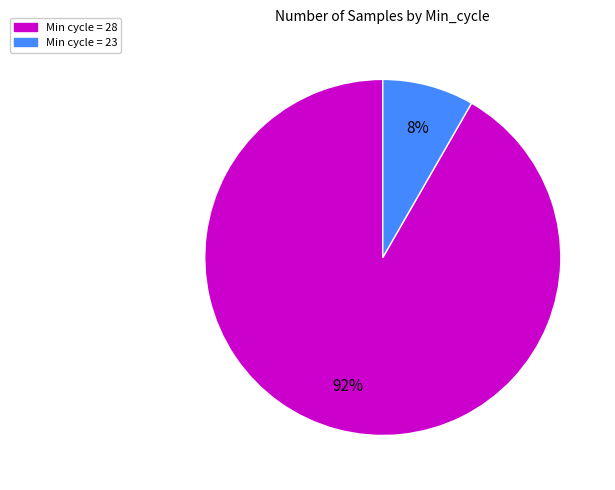

Does any single category account for the majority?

Yes